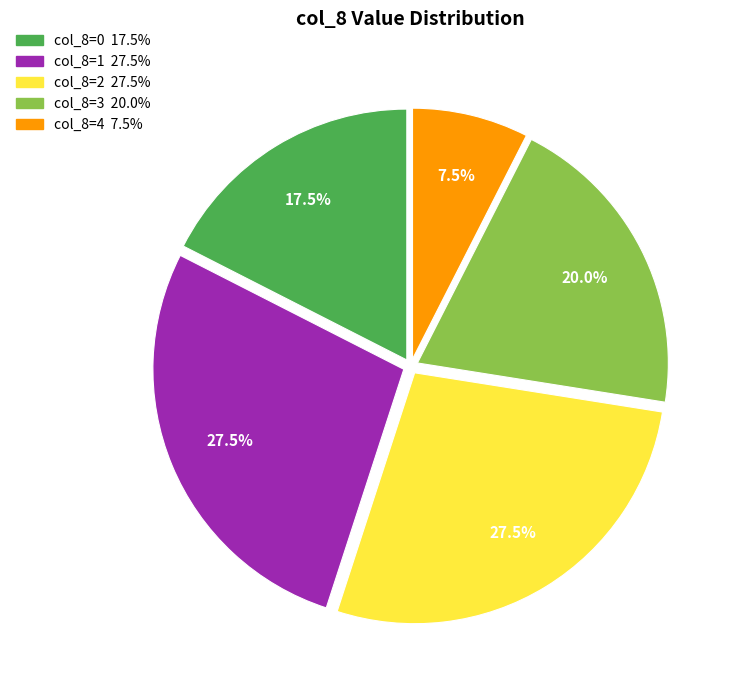

Does any single category account for the majority?

No